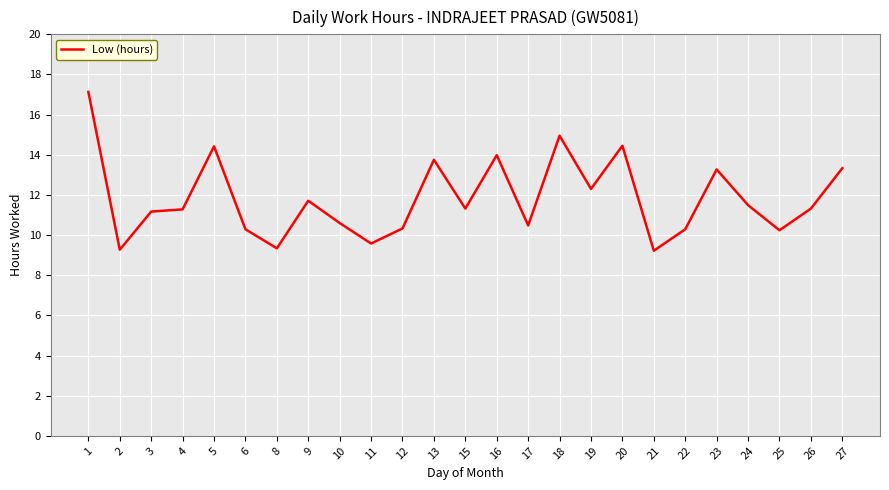

What is the minimum value shown in the chart?

9.2